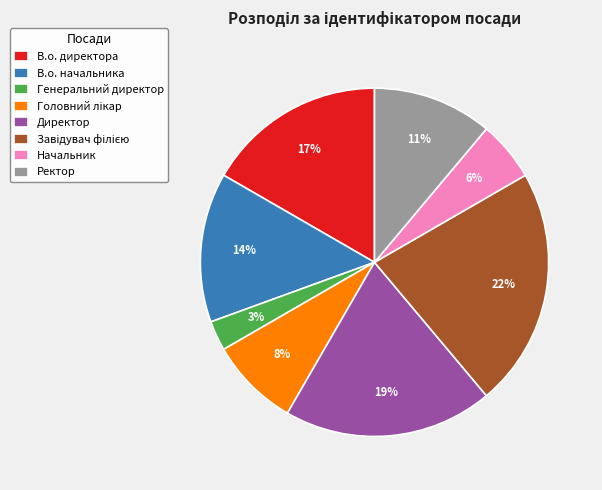

Which has a higher value, Ректор or Генеральний директор?

Ректор